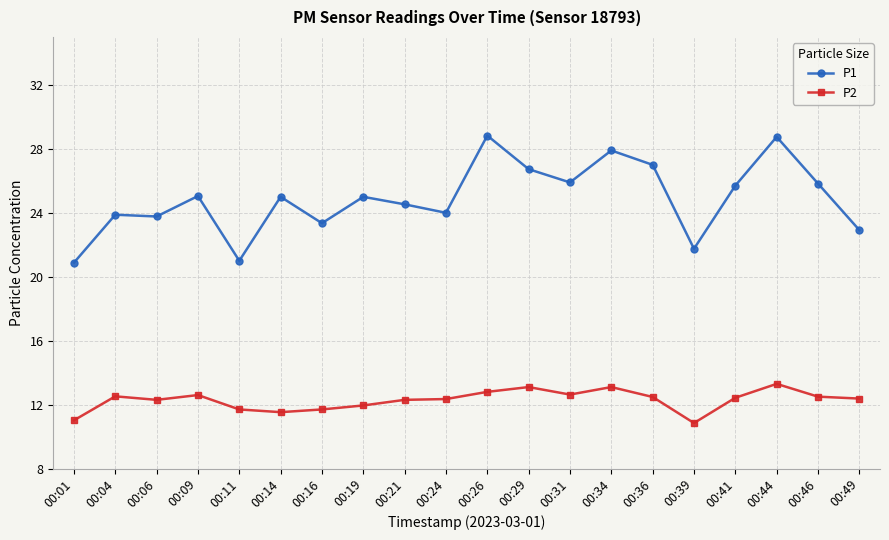

True or false: P1 has more than 1 interior local peaks.

True